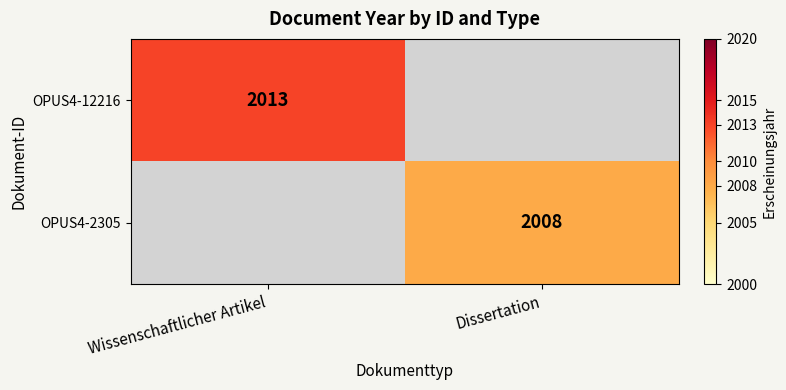

At how many categories does at least one series exceed 2008?

1